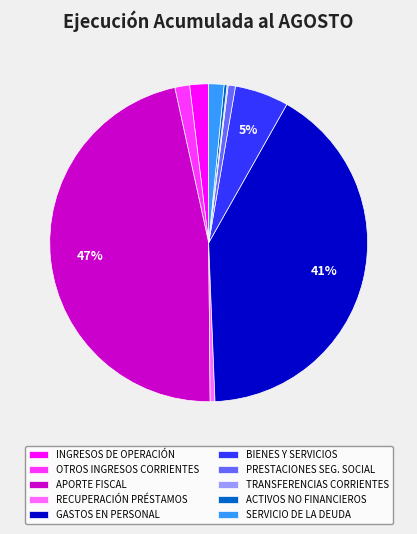

To the nearest percent, what is the average slice percentage?

10%